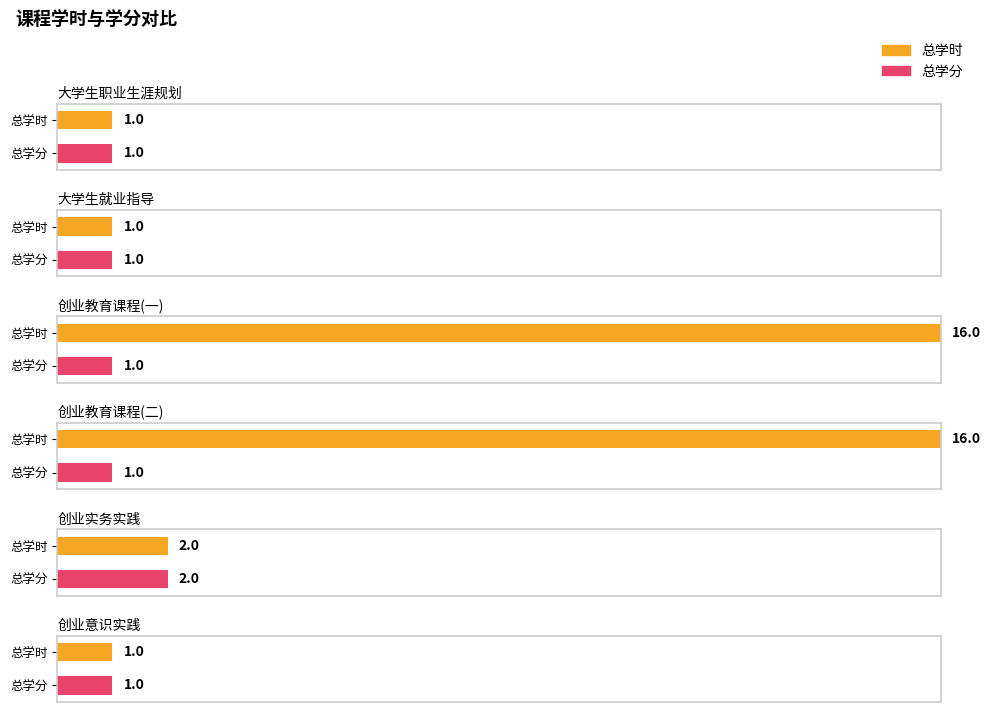

What is the difference between the maximum and minimum values in the 总学分 series?

1